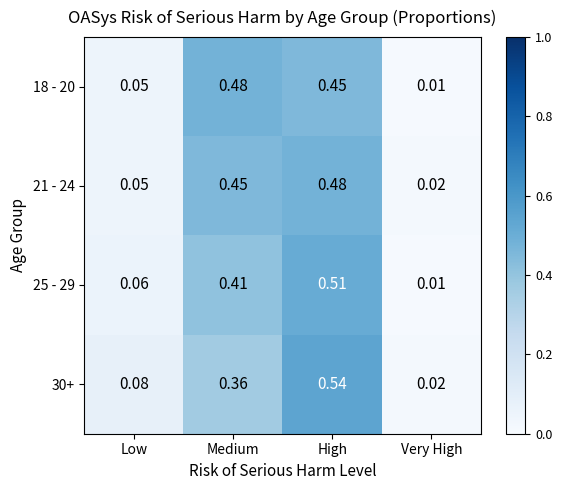

Is the value of 25 - 29 at Medium greater than the value of 30+ at Very High?

Yes